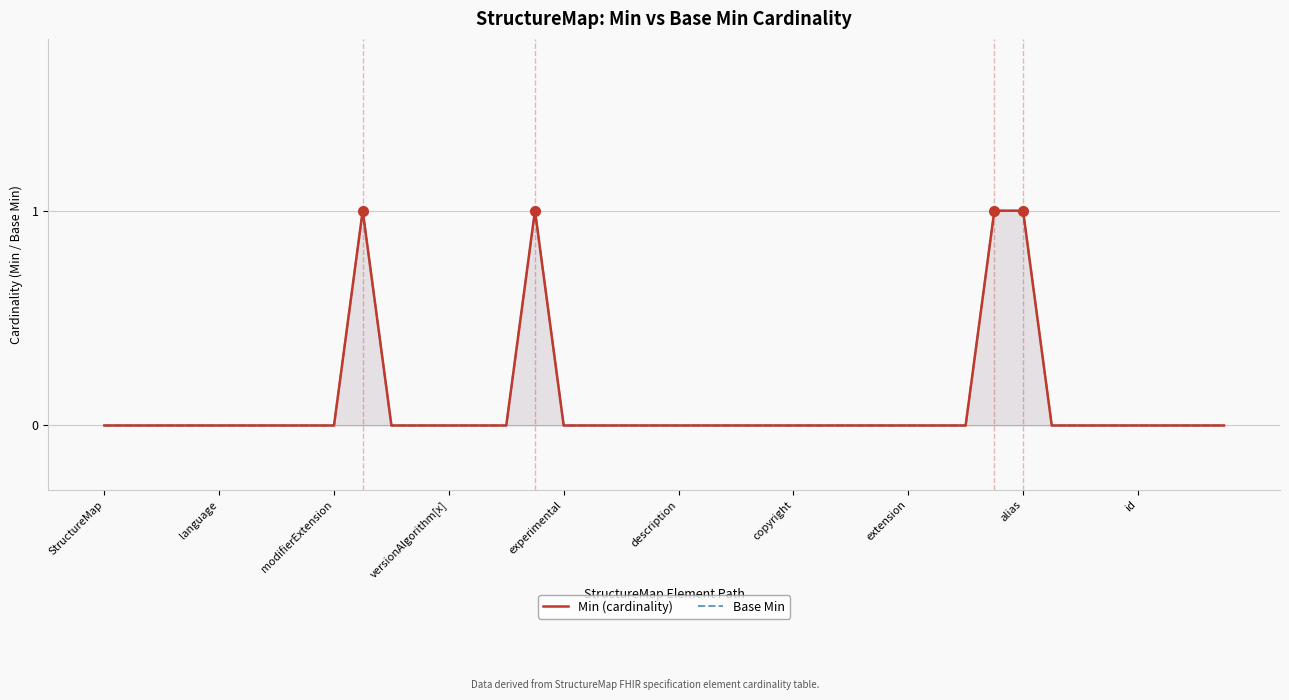

True or false: Base Min has a value of 0 at 19.

True